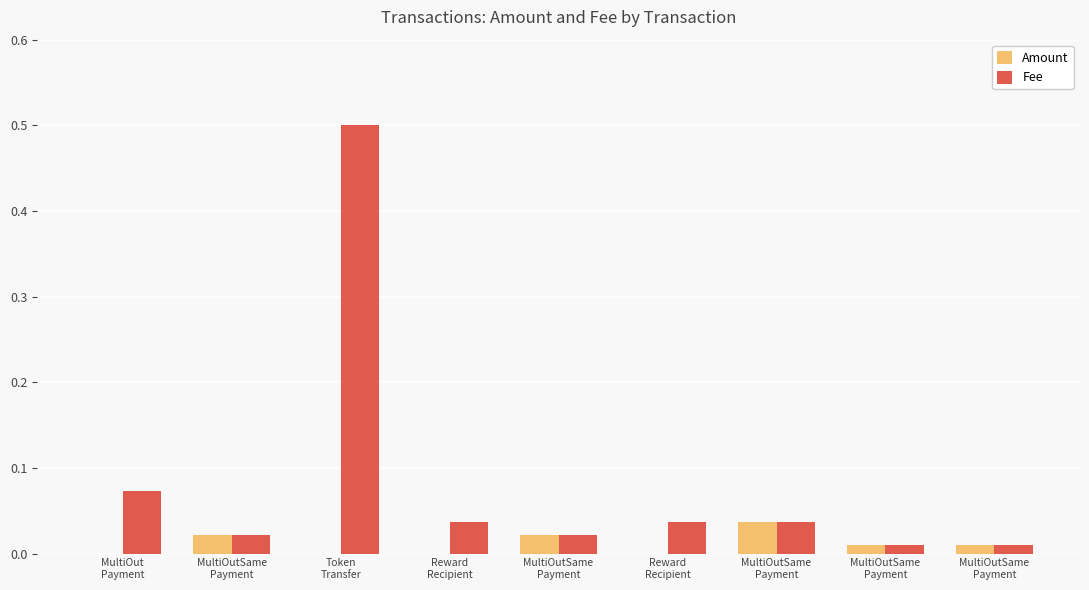

At Reward
Recipient, list the series in order from largest to smallest.

Fee, Amount